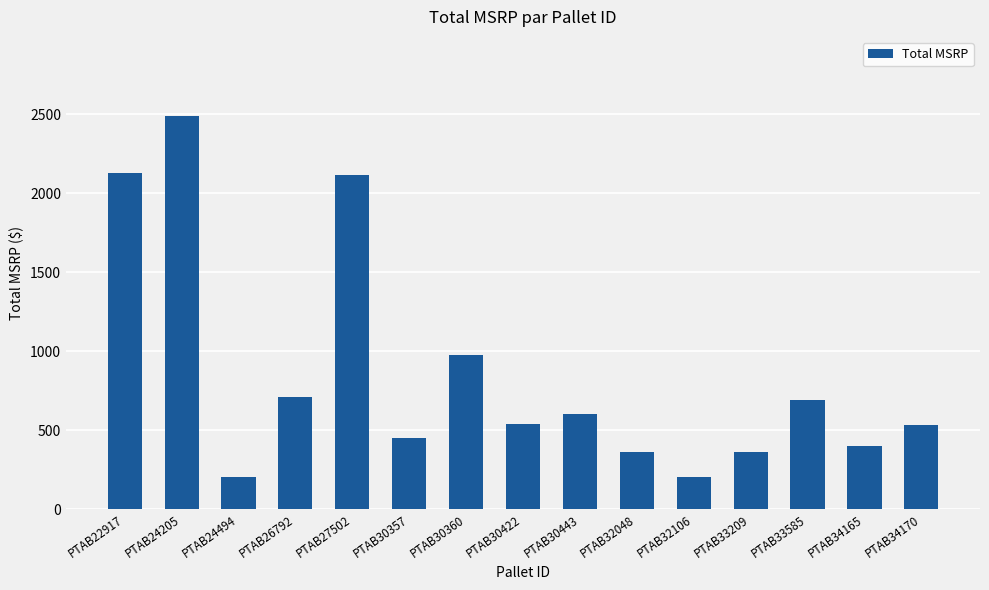

What is the value of the 9th bar from the left?

600.0